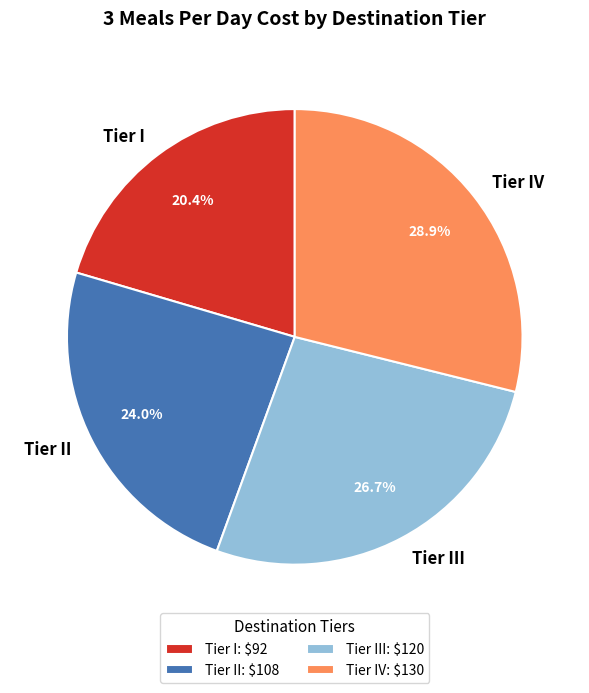

The Tier I slice represents 35% of the pie. True or false?

False